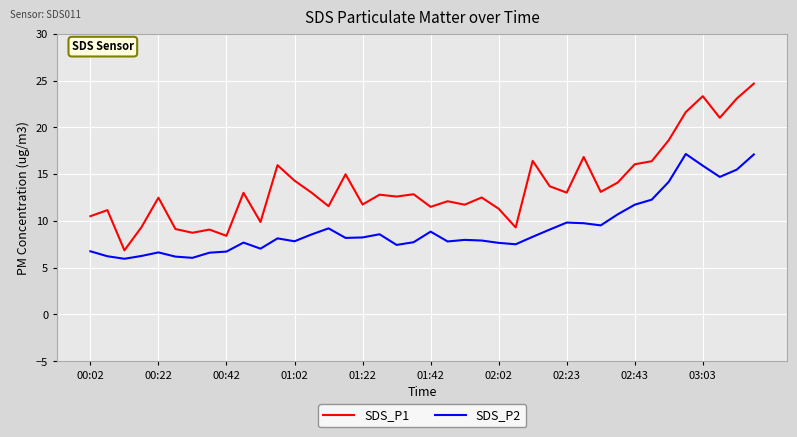

Which series has the widest spread of values?

SDS_P1